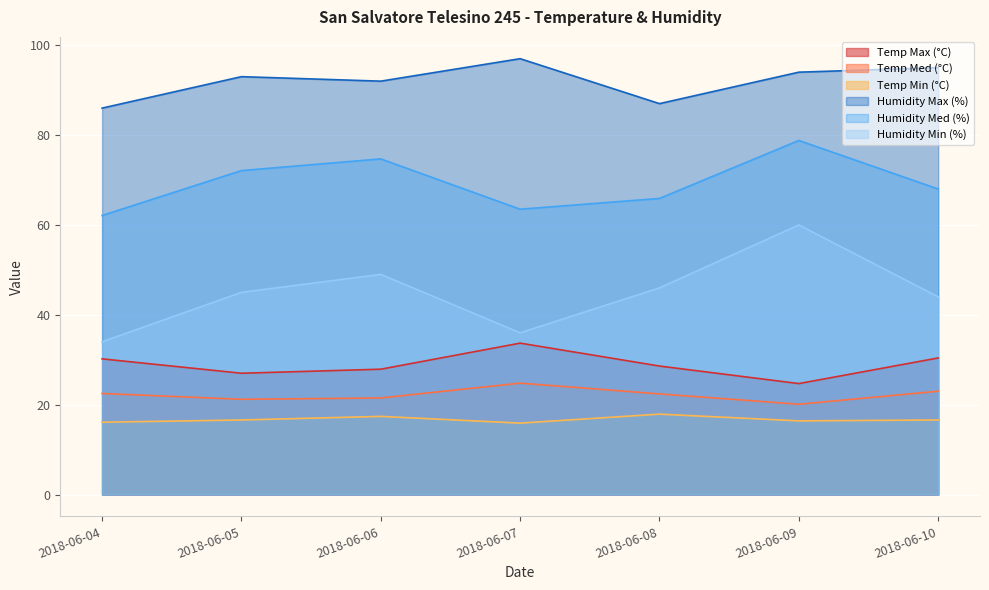

Is the value of Humidity Max (%) at 2018-06-07 greater than the value of Temp Max (°C) at 2018-06-06?

Yes